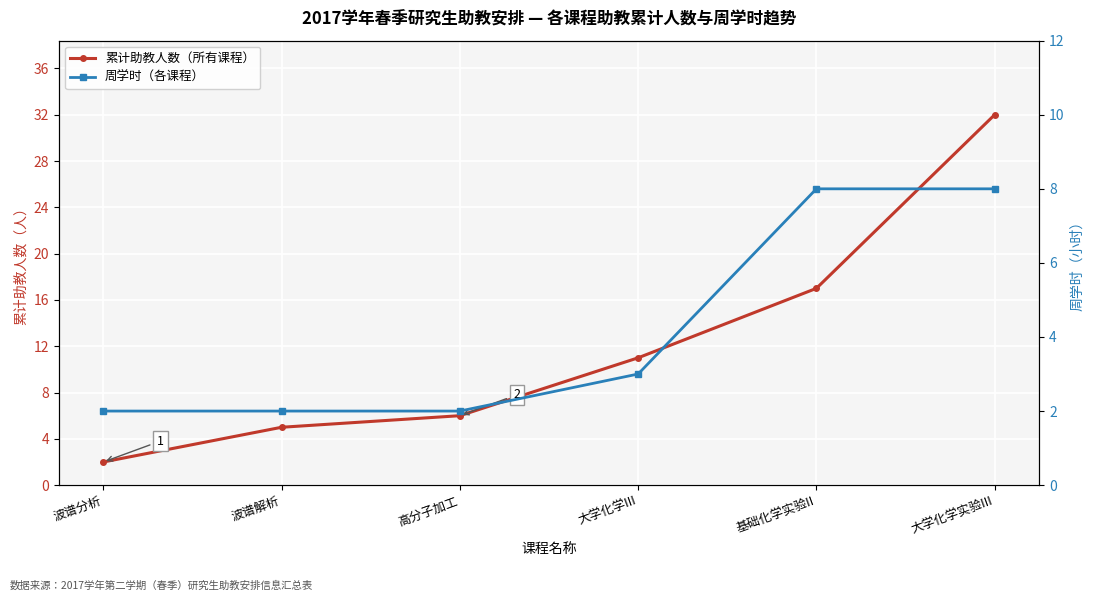

What is the sum of the 累计助教人数（所有课程） values at 波谱解析 and 基础化学实验II?

22